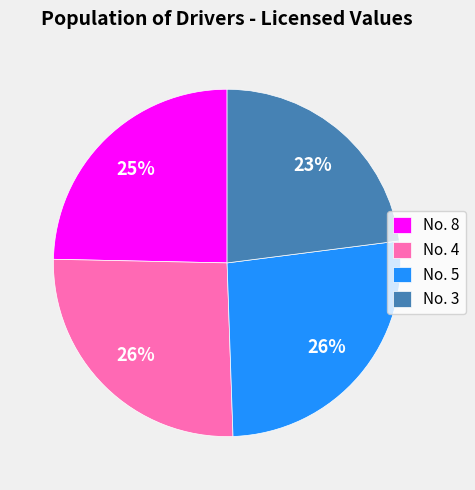

Is there a majority slice in this chart?

No